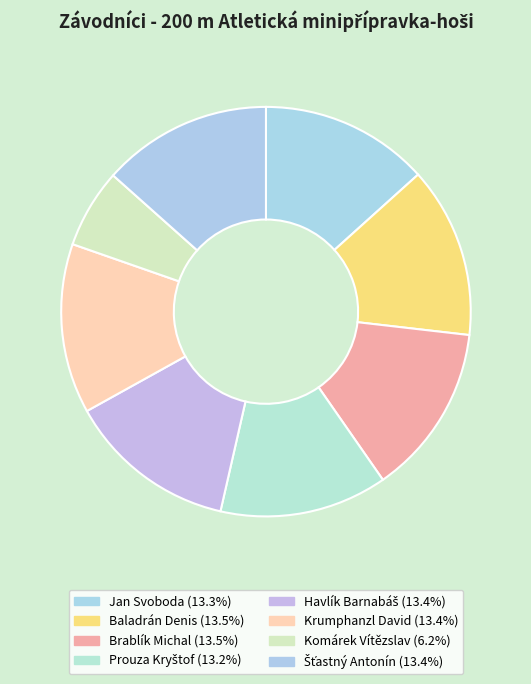

To the nearest percent, what portion does Brablík Michal represent?

14%